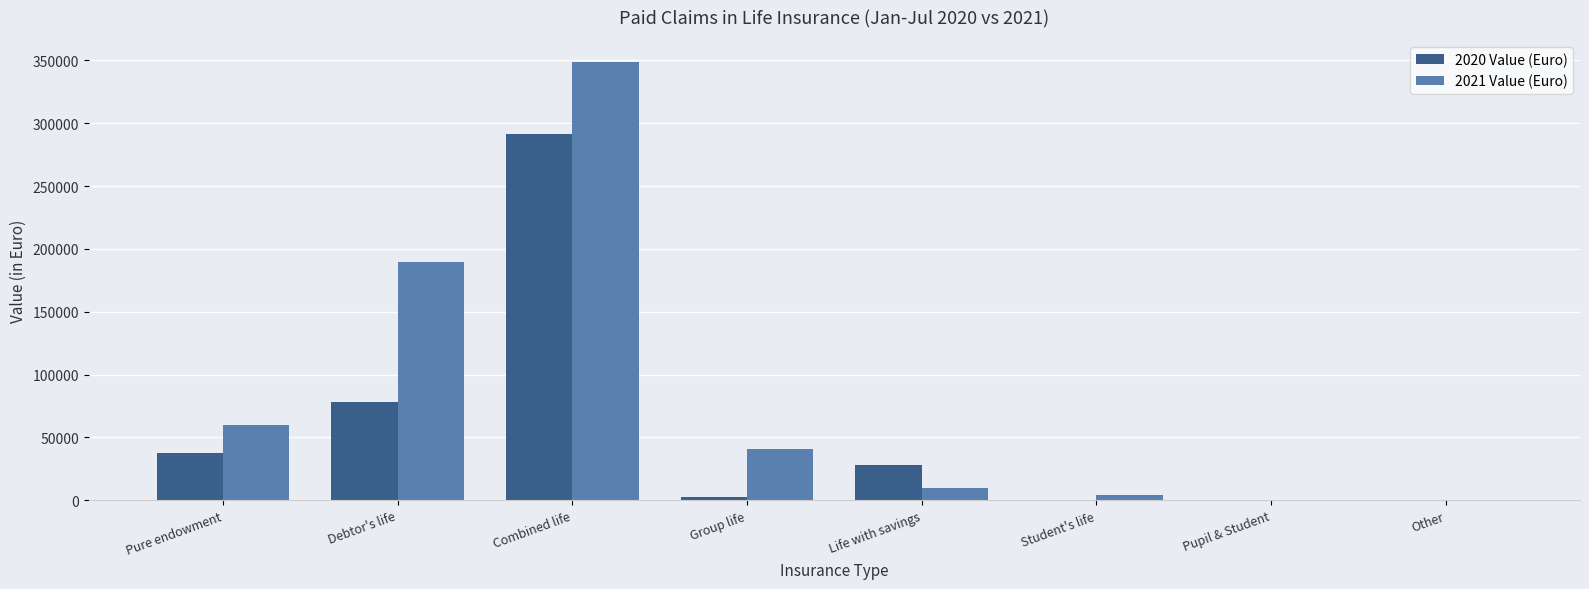

Is it true that 2020 Value (Euro) equals 0.0 at Student's life?

True